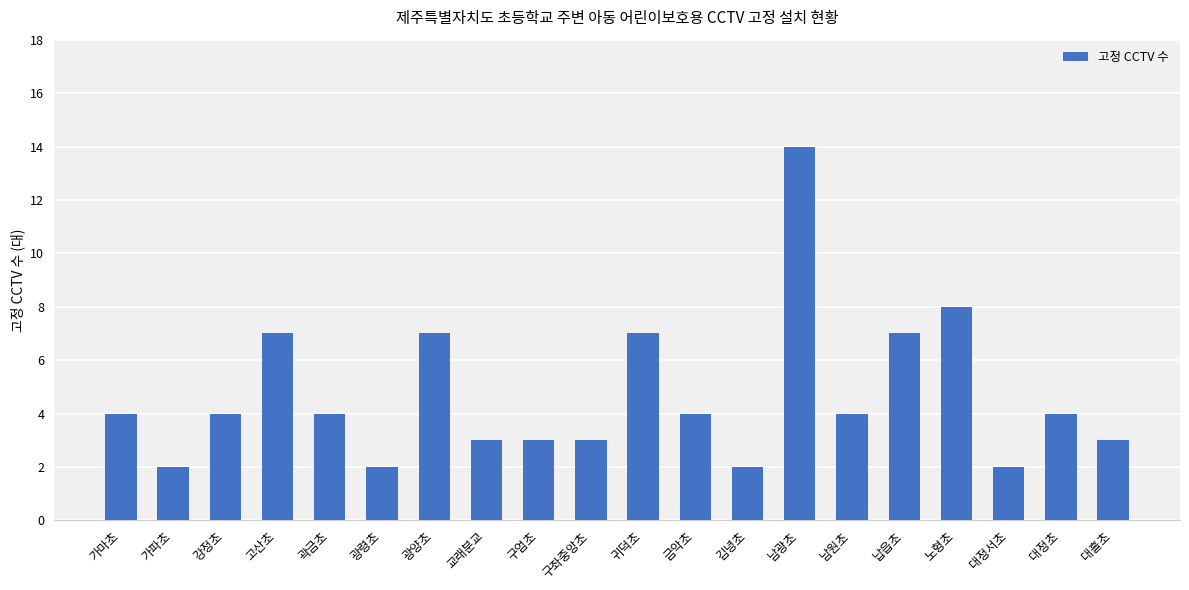

Reading left to right, what are all the values shown in this chart?

가마초=4	가파초=2	강정초=4	고산초=7	곽금초=4	광령초=2	광양초=7	교래분교=3	구엄초=3	구좌중앙초=3	귀덕초=7	금악초=4	김녕초=2	남광초=14	남원초=4	납읍초=7	노형초=8	대정서초=2	대정초=4	대흘초=3